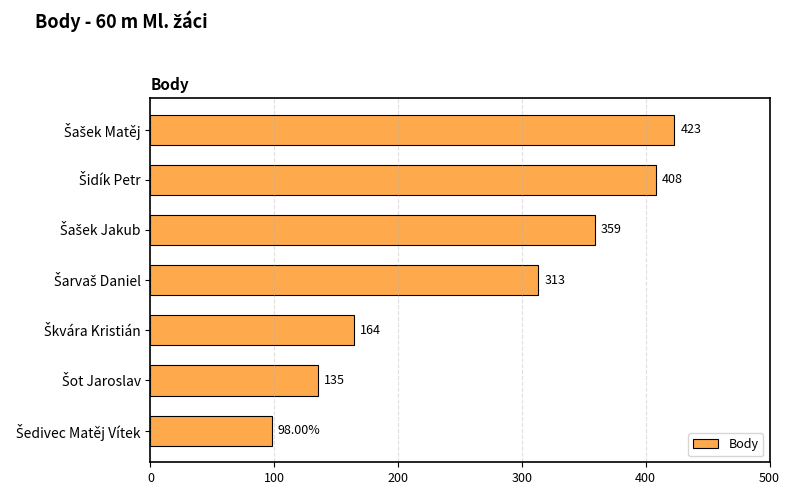

What is the difference between the maximum and minimum values?

325